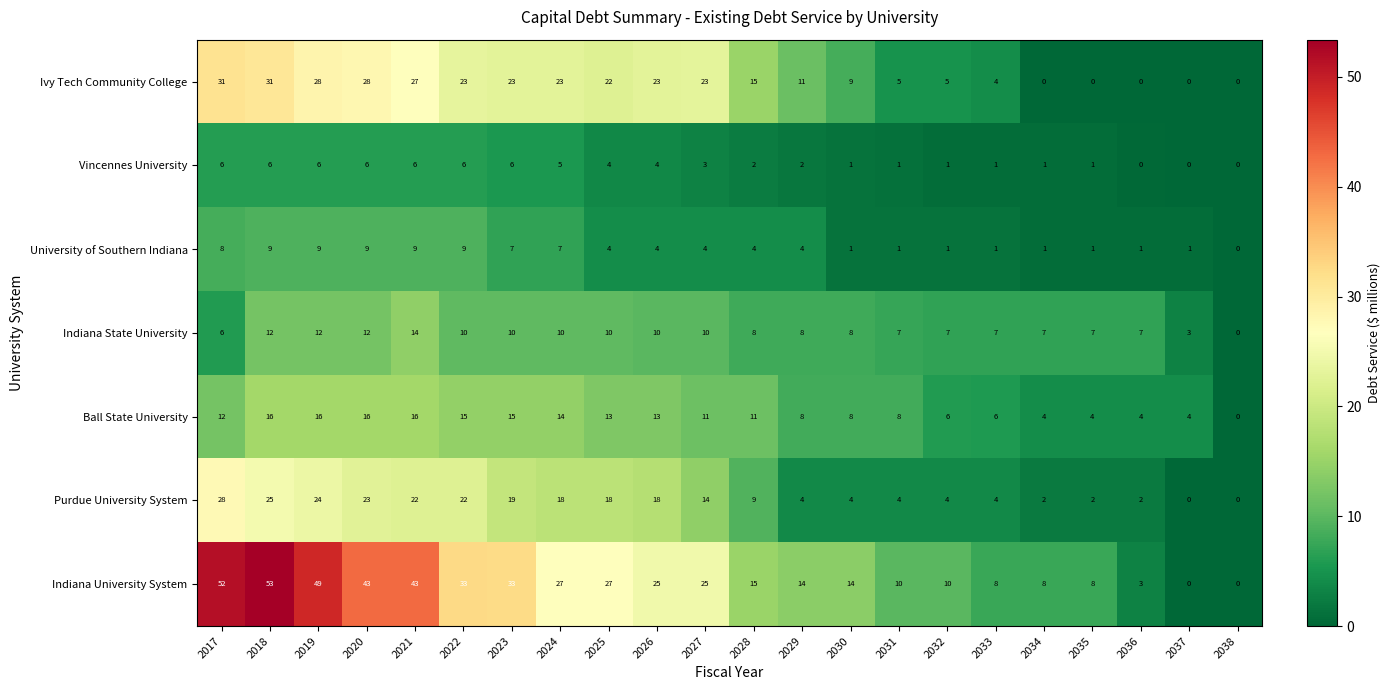

List the series in order of their peak value, highest first.

Indiana University System, Ivy Tech Community College, Purdue University System, Ball State University, Indiana State University, University of Southern Indiana, Vincennes University